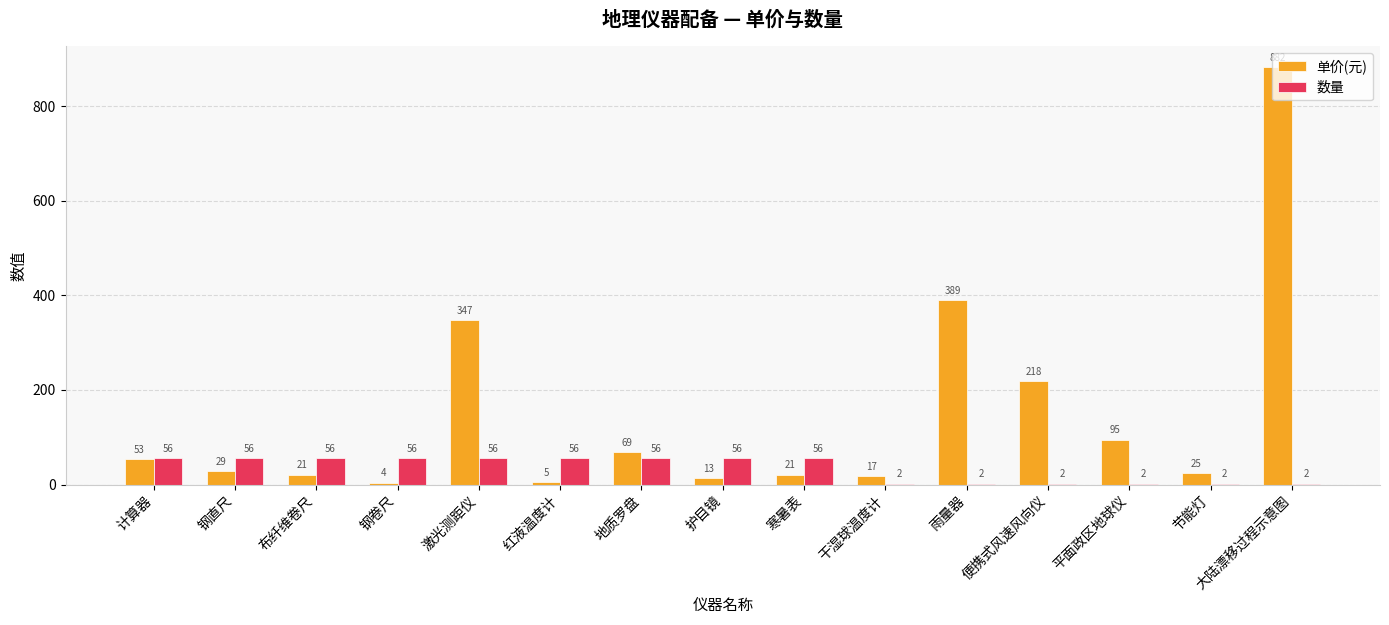

The 单价(元) series shows 21 at 寒暑表. True or false?

True